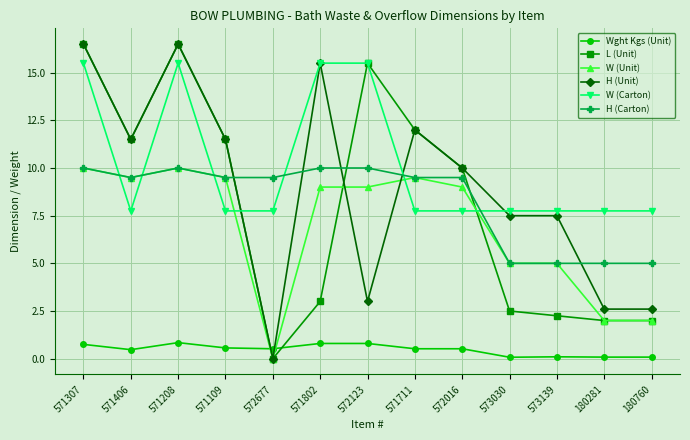

What is the greatest value displayed?

16.5